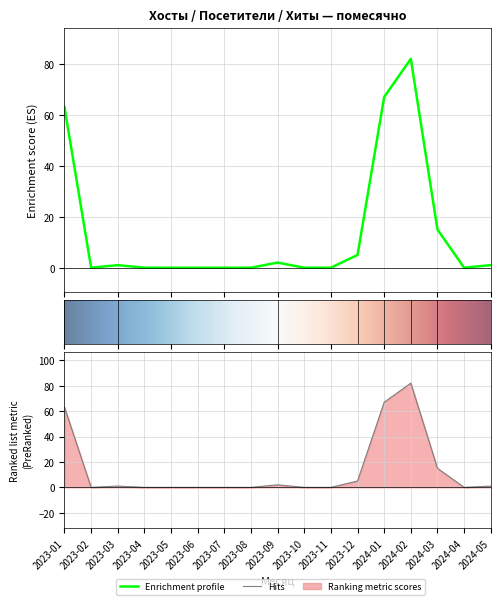

True or false: Хиты has a value of 0 at 2023-11.

True